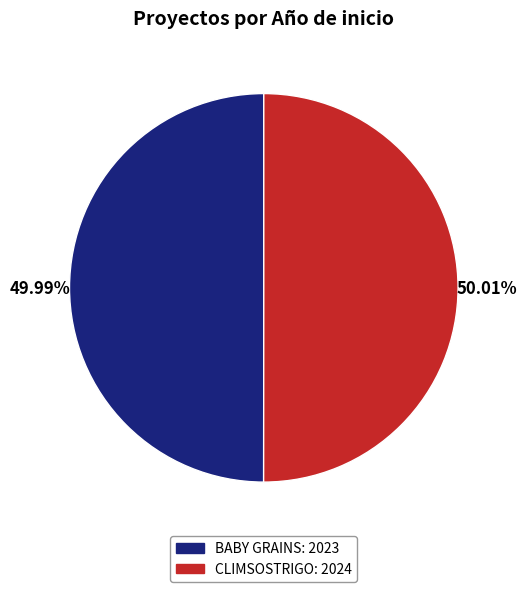

Count the number of slices in the pie.

2